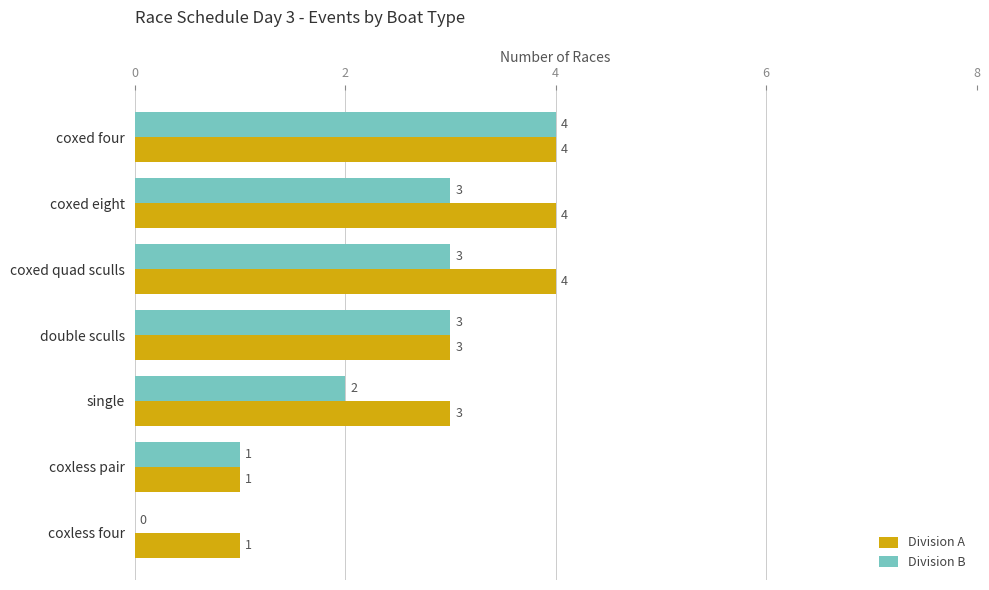

The Division B series shows 4 at coxed eight. True or false?

False